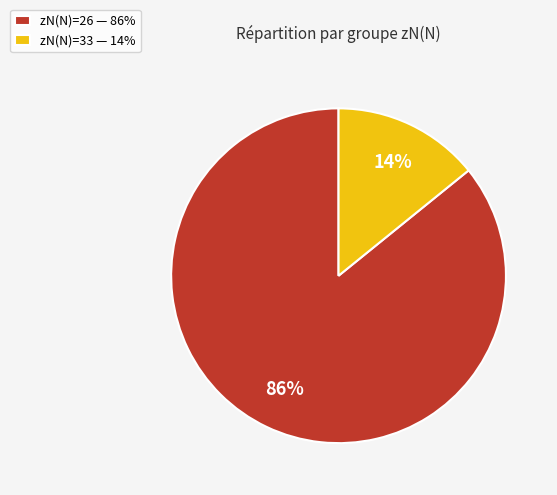

Is the sum of zN(N)=26 — 86% and zN(N)=33 — 14% greater than half?

Yes